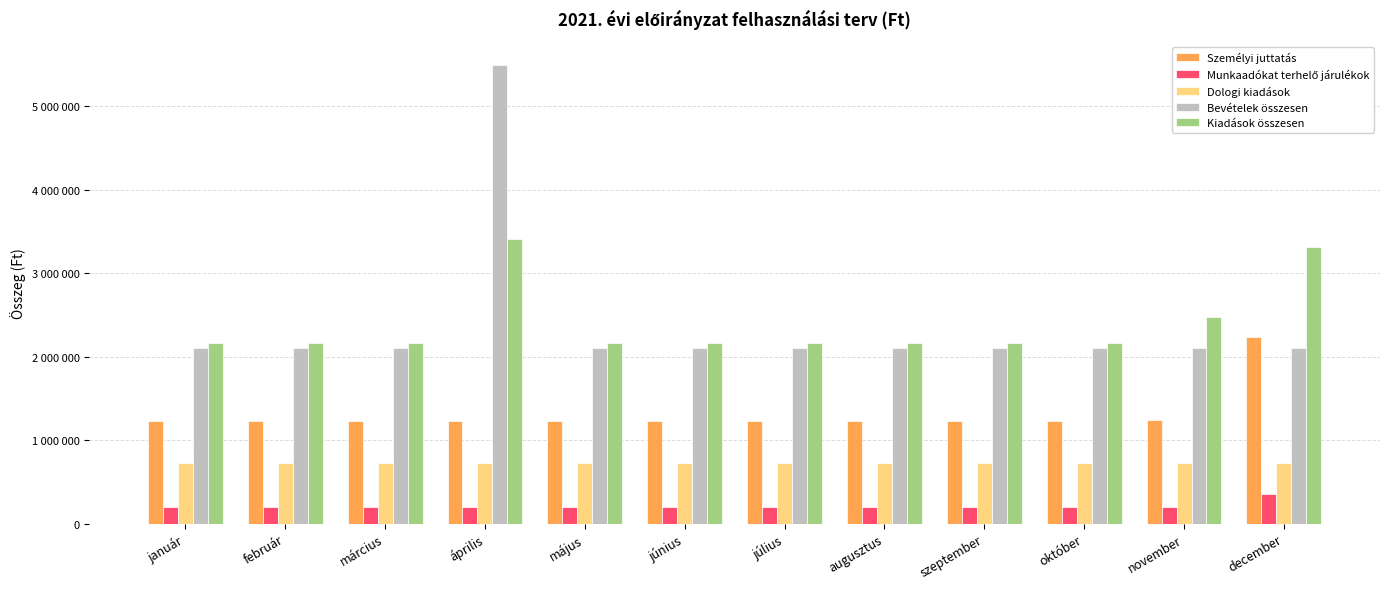

Reading left to right, extract all data points from this chart.

Személyi juttatás: január=1232590	február=1232590	március=1232590	április=1232590	május=1232590	június=1232590	július=1232590	augusztus=1232590	szeptember=1232590	október=1232590	november=1237356	december=2232590
Munkaadókat terhelő járulékok: január=198551	február=198551	március=198551	április=198551	május=198551	június=198551	július=198551	augusztus=198551	szeptember=198551	október=198551	november=198551	december=353556
Dologi kiadások: január=728265	február=728265	március=728265	április=728265	május=728265	június=728265	július=728265	augusztus=728265	szeptember=728265	október=728265	november=728265	december=728267
Bevételek összesen: január=2104264	február=2104264	március=2104264	április=5496107	május=2104264	június=2104264	július=2104264	augusztus=2104264	szeptember=2104264	október=2104264	november=2104264	december=2104258
Kiadások összesen: január=2159406	február=2159406	március=2159406	április=3413838	május=2159406	június=2159406	július=2159406	augusztus=2159406	szeptember=2159406	október=2159406	november=2480100	december=3314413